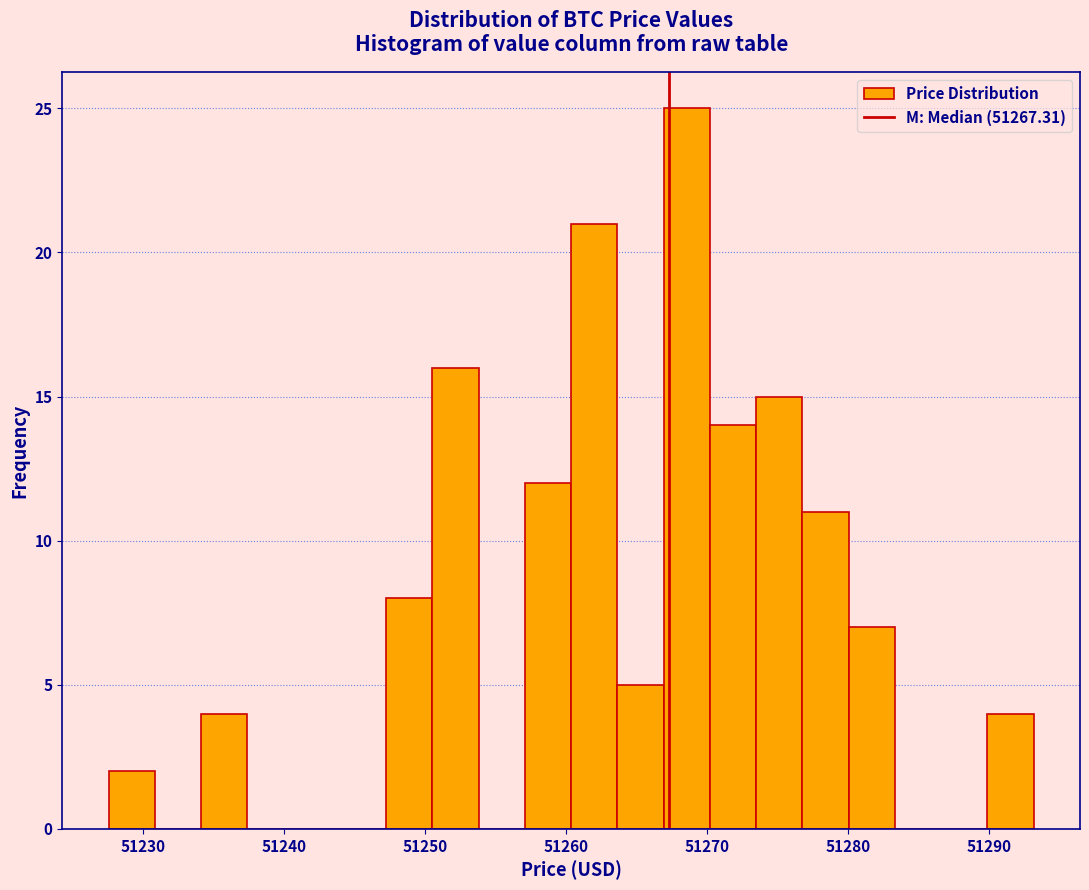

Around what value on the x-axis is the tallest bar? Give the approximate position of its centre, as read against the axis.

51269